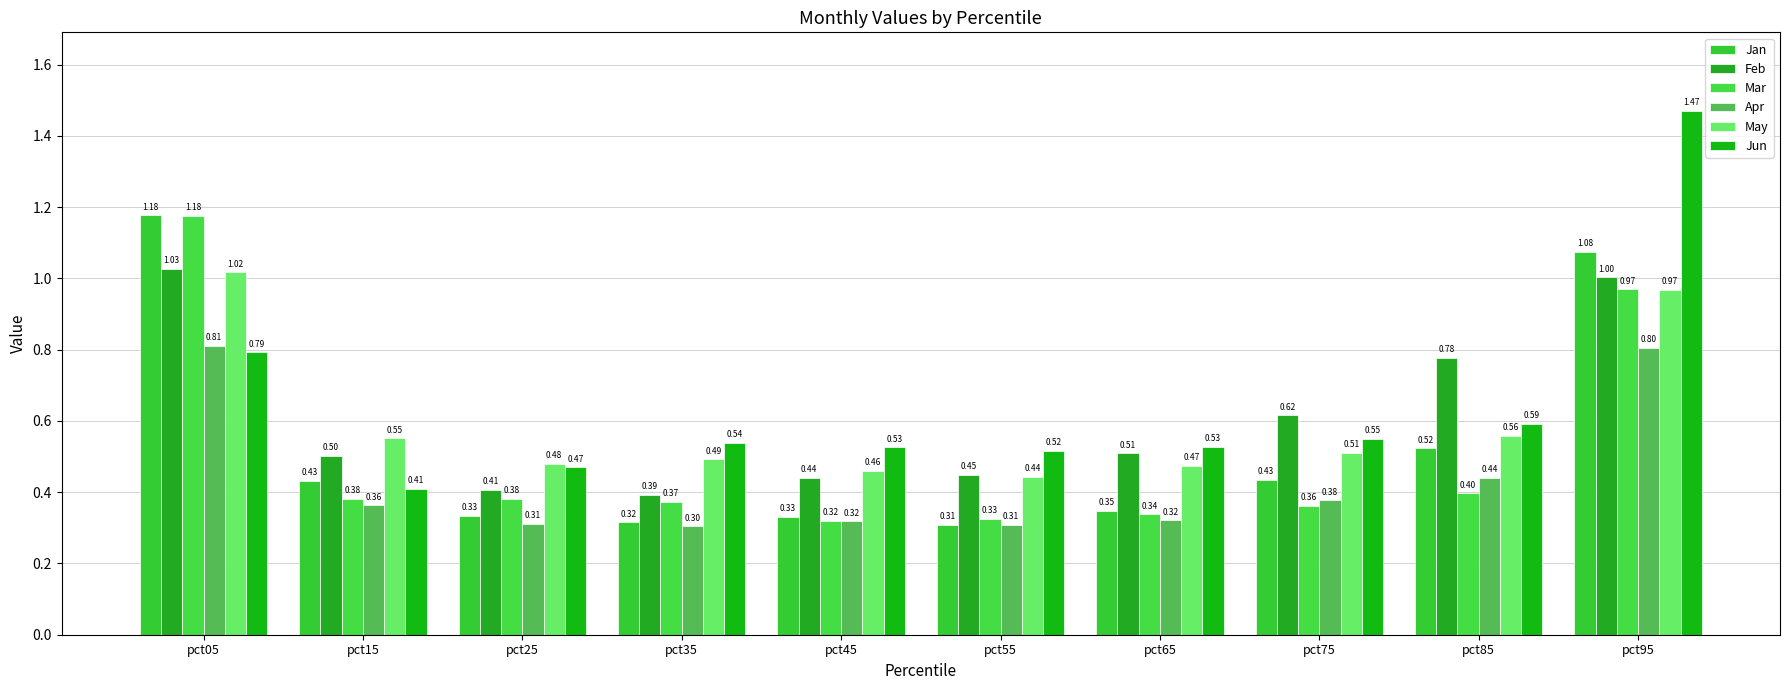

Which series changed the most between pct45 and pct55?

Jan